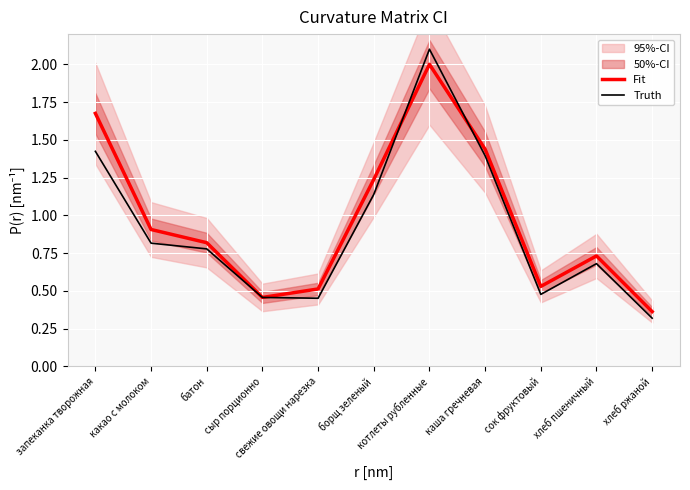

What are all the series names shown in the legend?

Fit, Truth